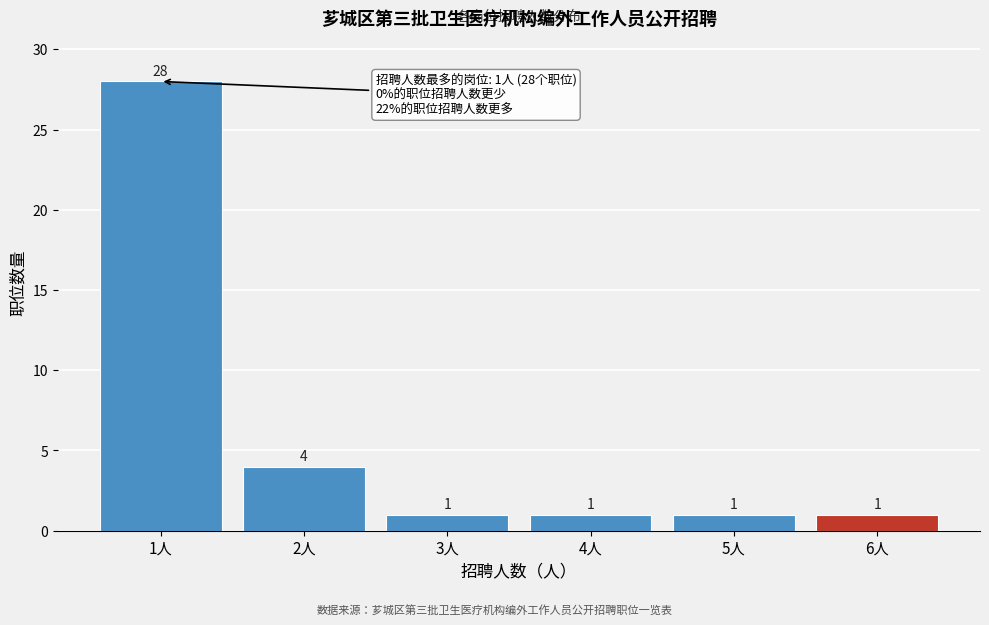

Reading right to left, what are all the values shown in this chart?

1	1	1	1	4	28